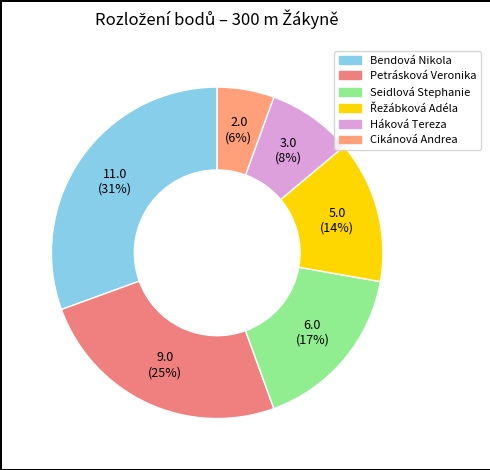

To the nearest percent, what is the difference between the largest and smallest slice percentages?

25%